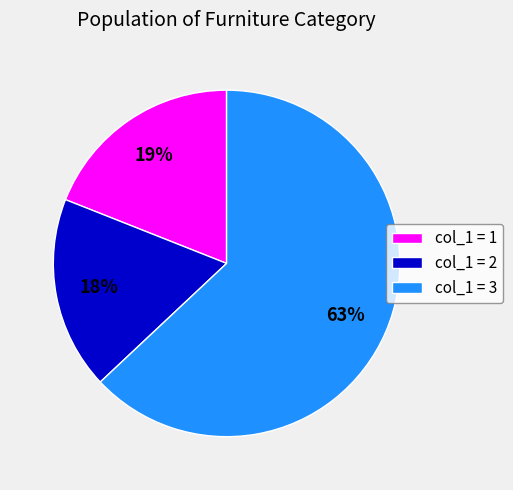

How many segments does this pie chart have?

3